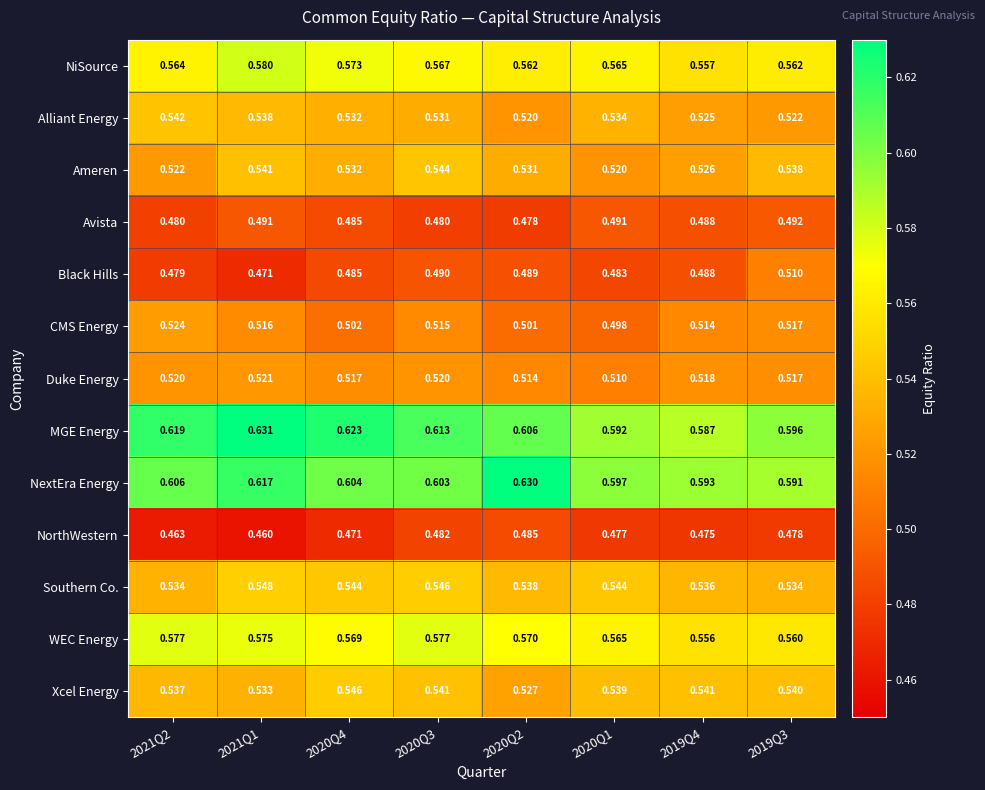

Is the value of MGE Energy at 2020Q3 greater than the value of NiSource at 2020Q4?

Yes